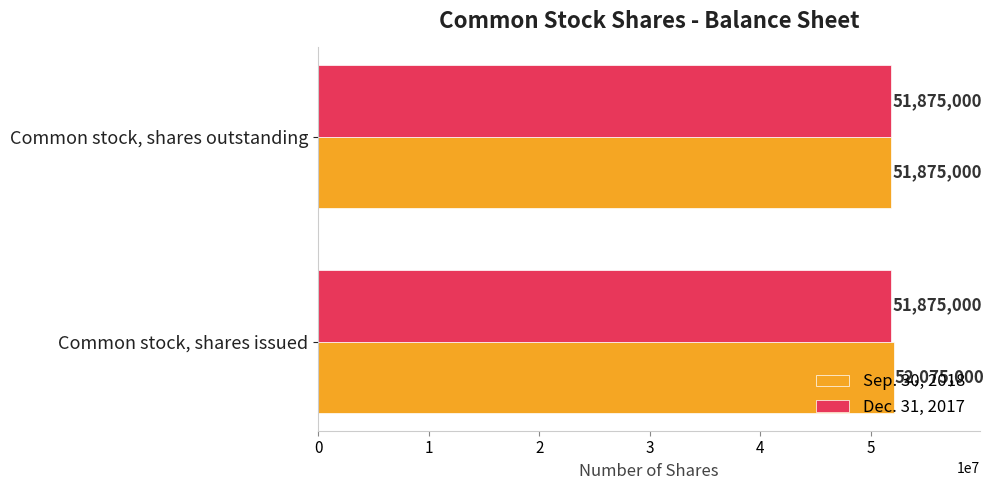

Which series changed the most between Common stock, shares issued and Common stock, shares outstanding?

Sep. 30, 2018